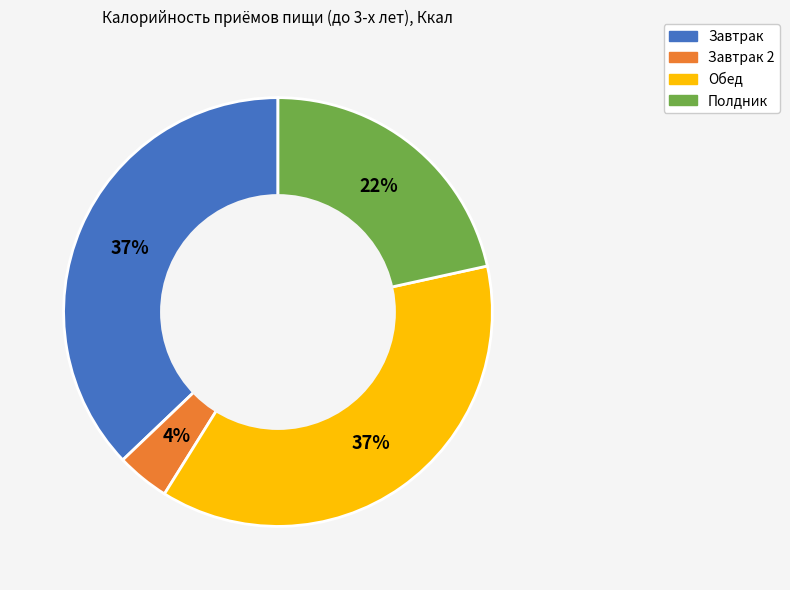

Does any single category account for the majority?

No